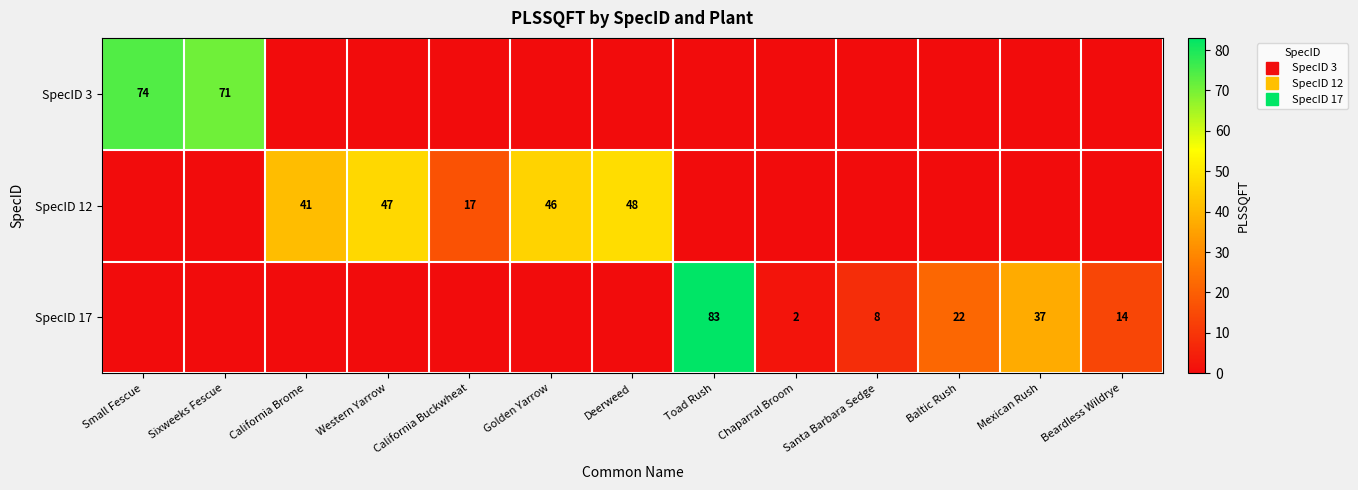

What is the sum of the SpecID 17 values at Toad Rush and Sixweeks Fescue?

83